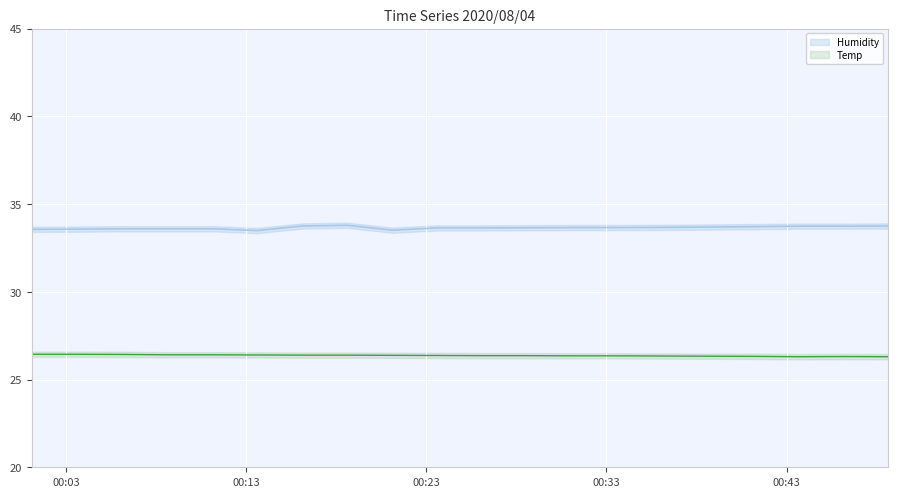

The value of Temp at 2020/08/04 00:28:37 is 35.9. True or false?

False